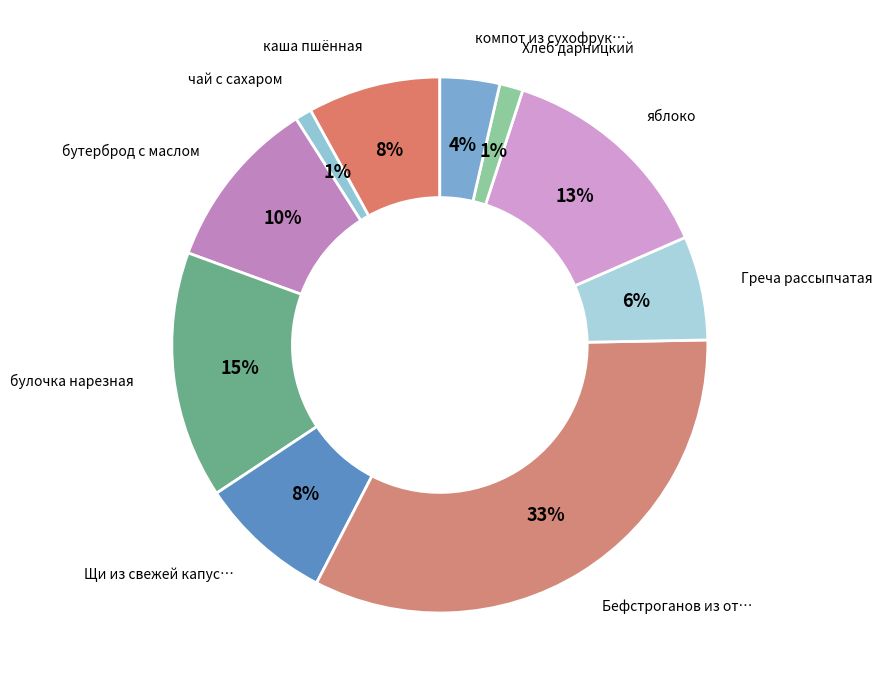

How many segments does this pie chart have?

10